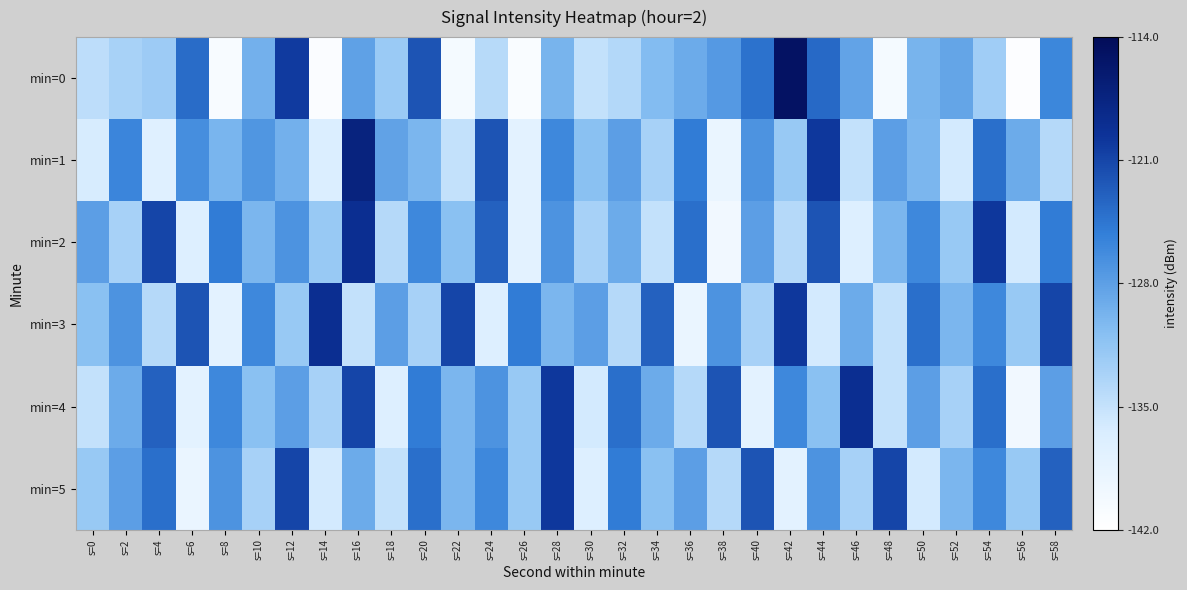

Which series has the widest spread of values?

min=0